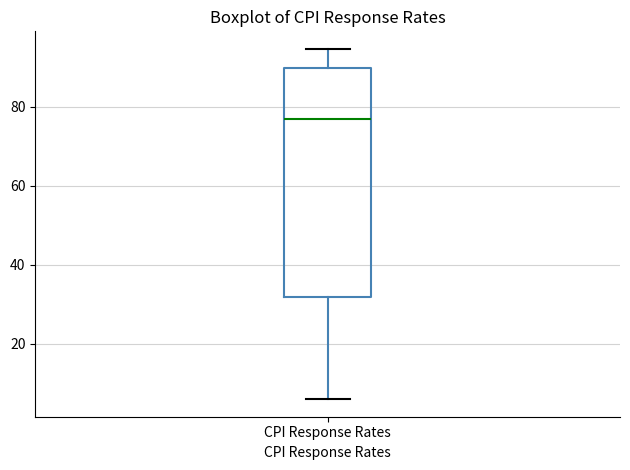

Where does the upper whisker of the box for CPI Response Rates end on the y-axis? The values are not printed on the chart, so give them approximately, as read against the axis.

94